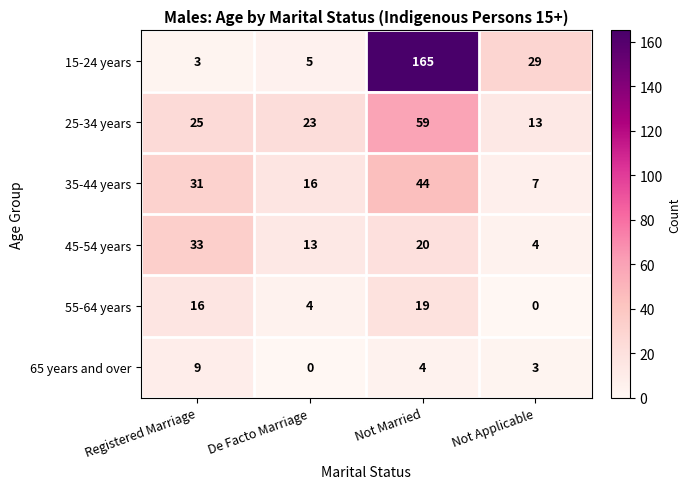

Which series has the largest total across all categories?

15-24 years